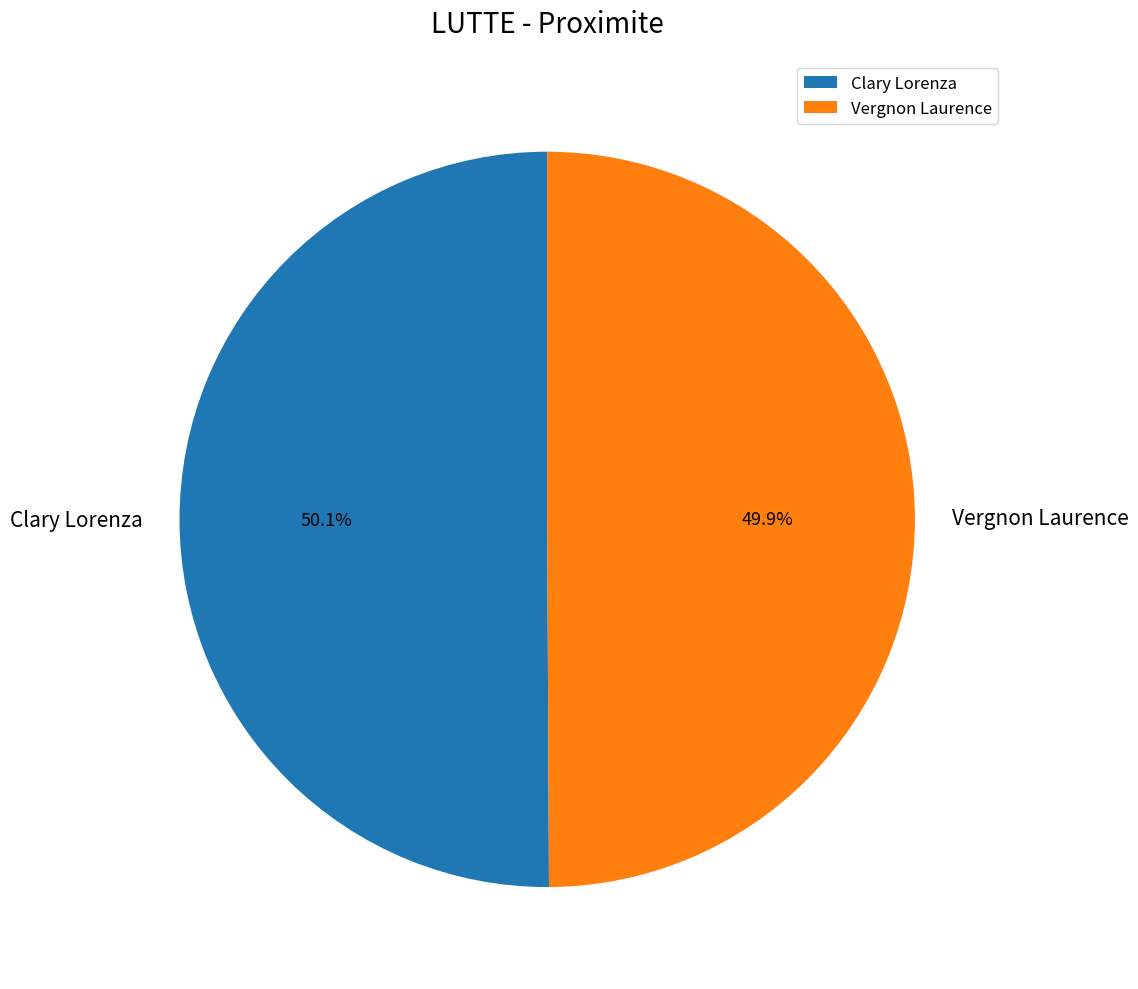

True or false: Clary Lorenza accounts for 50% of the total.

True